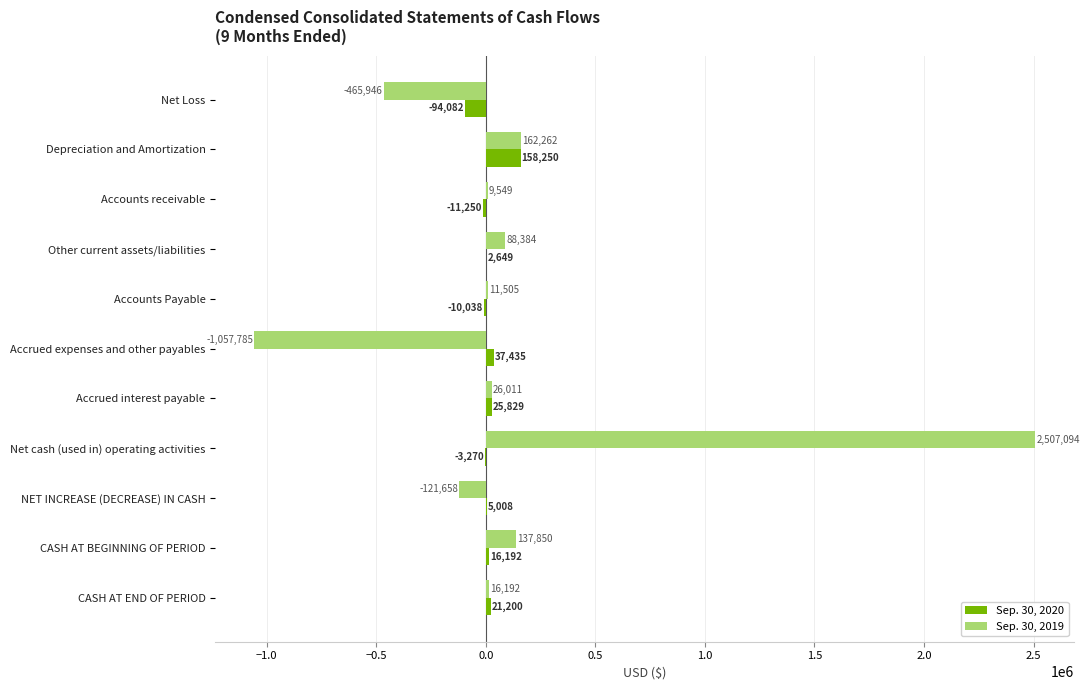

True or false: Sep. 30, 2020 has a value of -94082 at Net Loss.

True